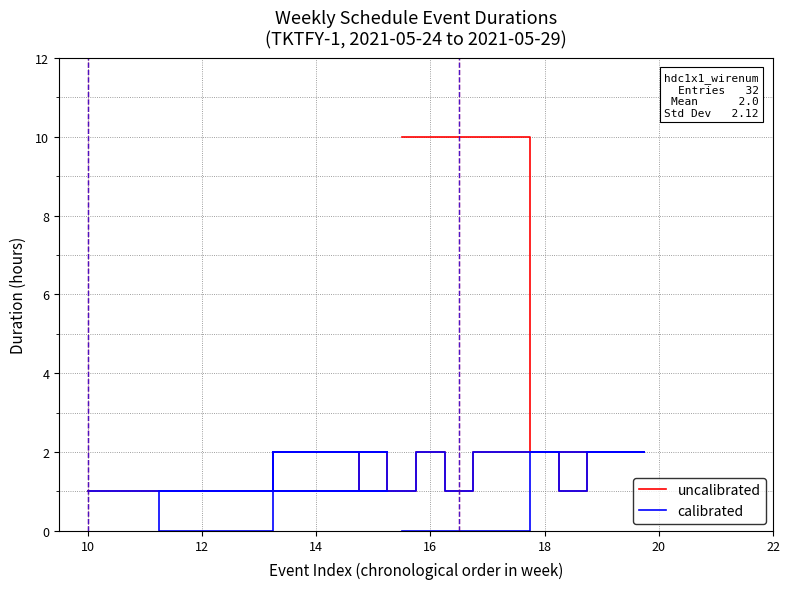

Is it true that uncalibrated equals 2 at 14?

False